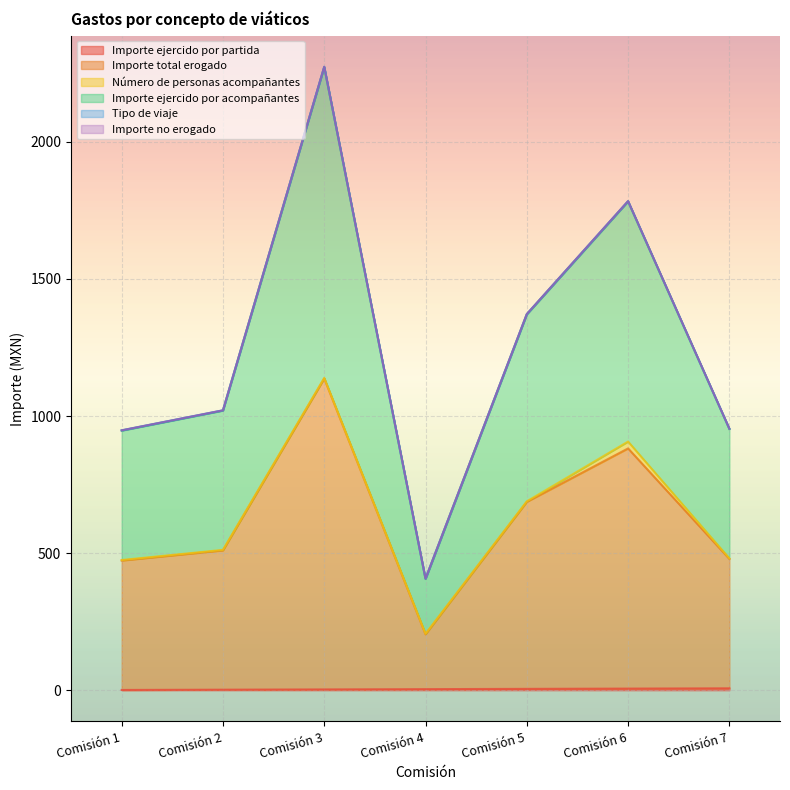

At which category is the sum across all series the highest?

Comisión 3